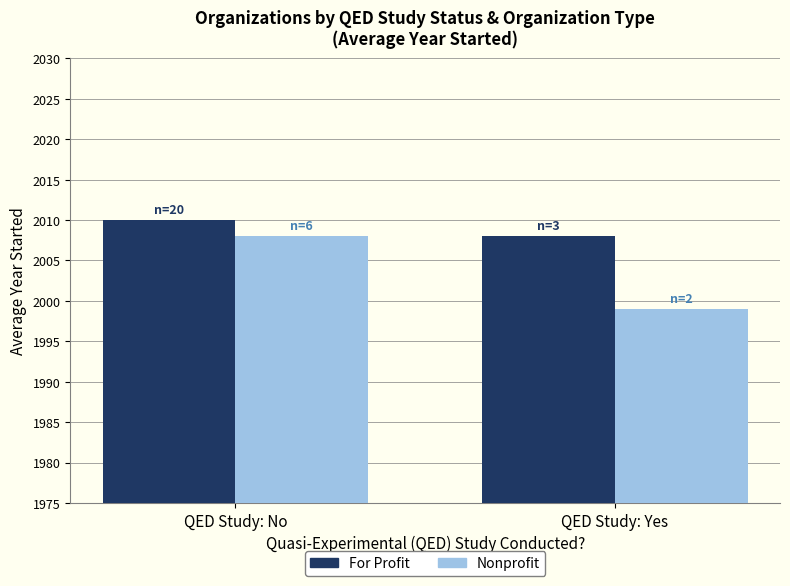

What is the greatest value displayed?

2010